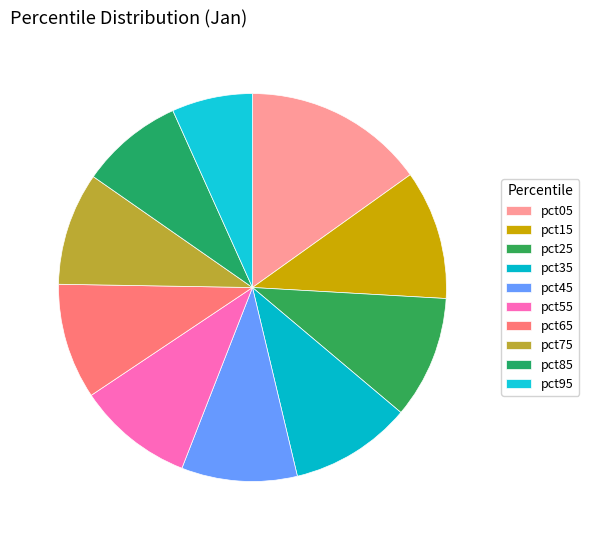

Does pct45 represent more than half of the total?

No